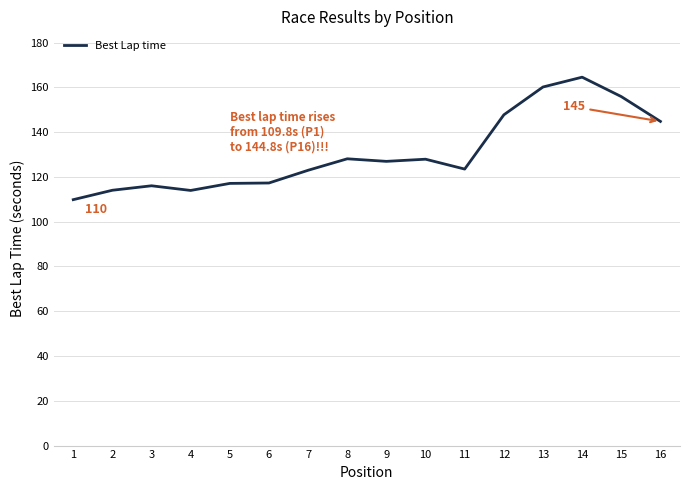

Approximately how many times larger is the value at 13 compared to 5?

1.4